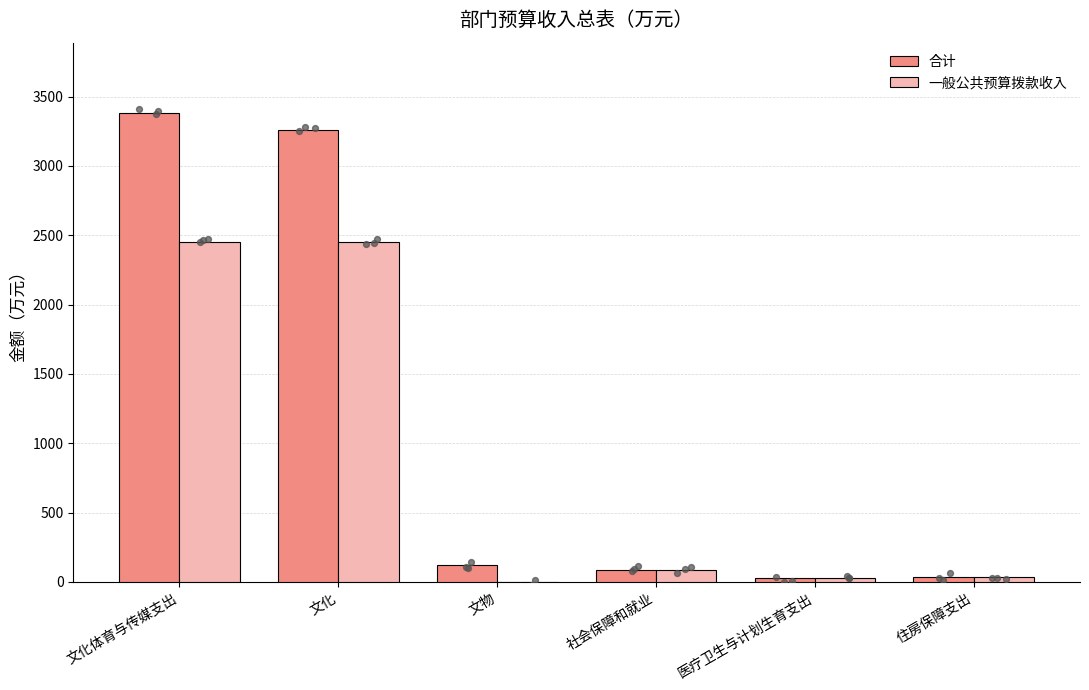

Which series has the largest Y range (max minus min)?

合计